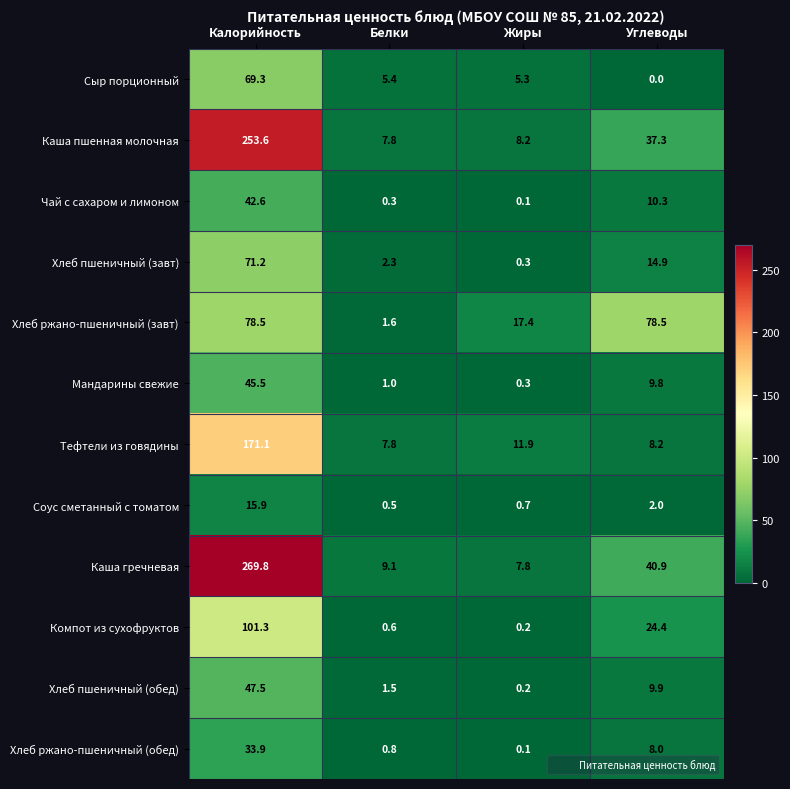

At which category is the sum across all series the highest?

Калорийность